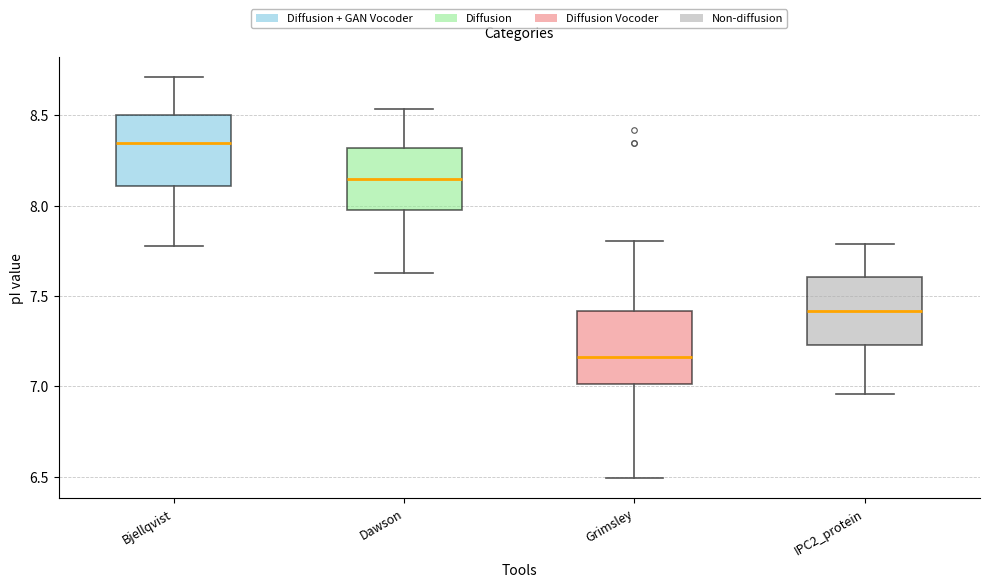

Reading left to right, read every box against the y-axis: the position of its median line, the range the box covers, and the ends of its whiskers. The values are not printed on the chart, so give them approximately, as read against the axis.

Bjellqvist: median 8.35, box 8.10 to 8.50, whiskers 7.80 to 8.70
Dawson: median 8.15, box 8.00 to 8.30, whiskers 7.65 to 8.55
Grimsley: median 7.15, box 7.00 to 7.40, whiskers 6.50 to 7.80
IPC2_protein: median 7.40, box 7.25 to 7.60, whiskers 6.95 to 7.80